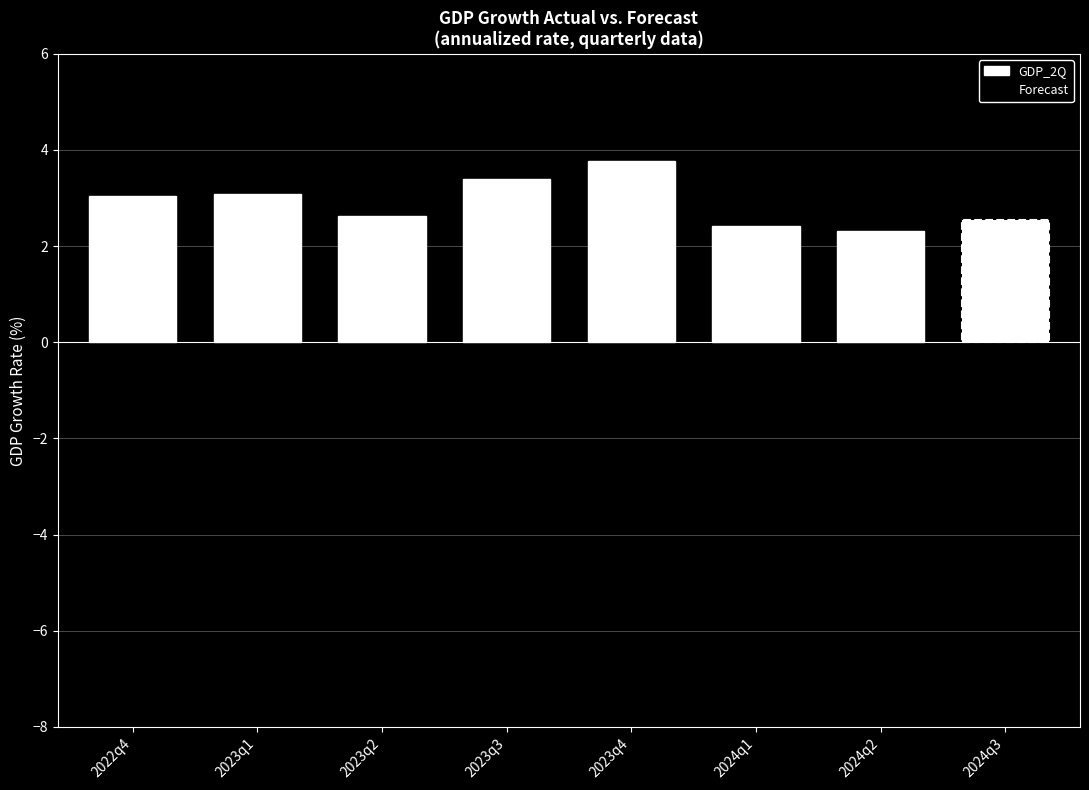

How many bars are there in total?

7